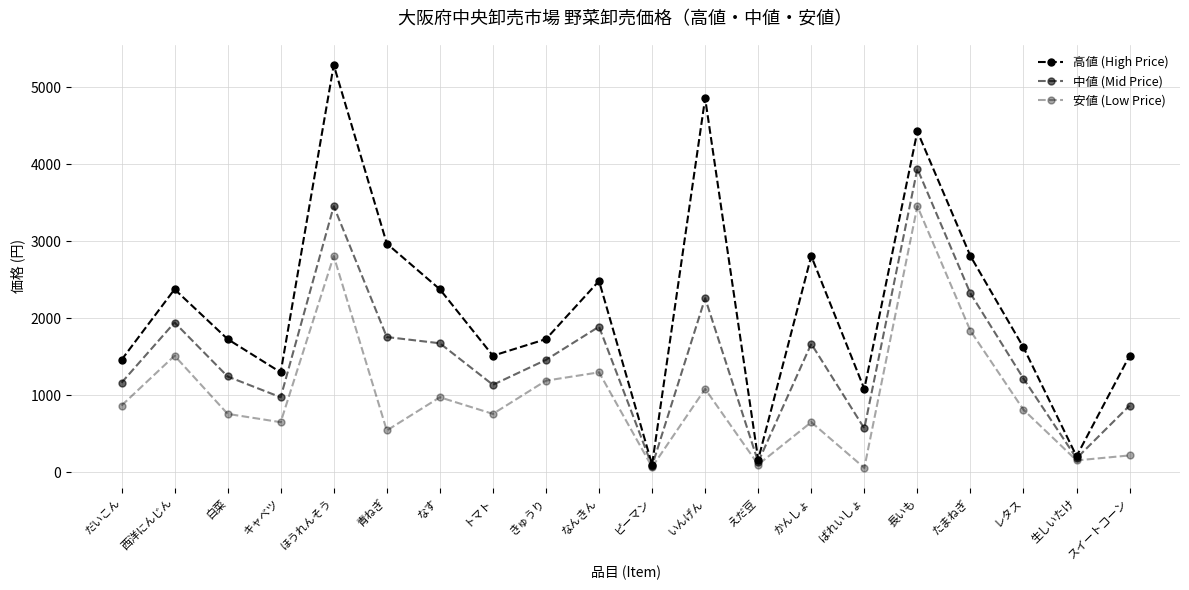

How many values in the 高値 (High Price) series are below 1728?

9